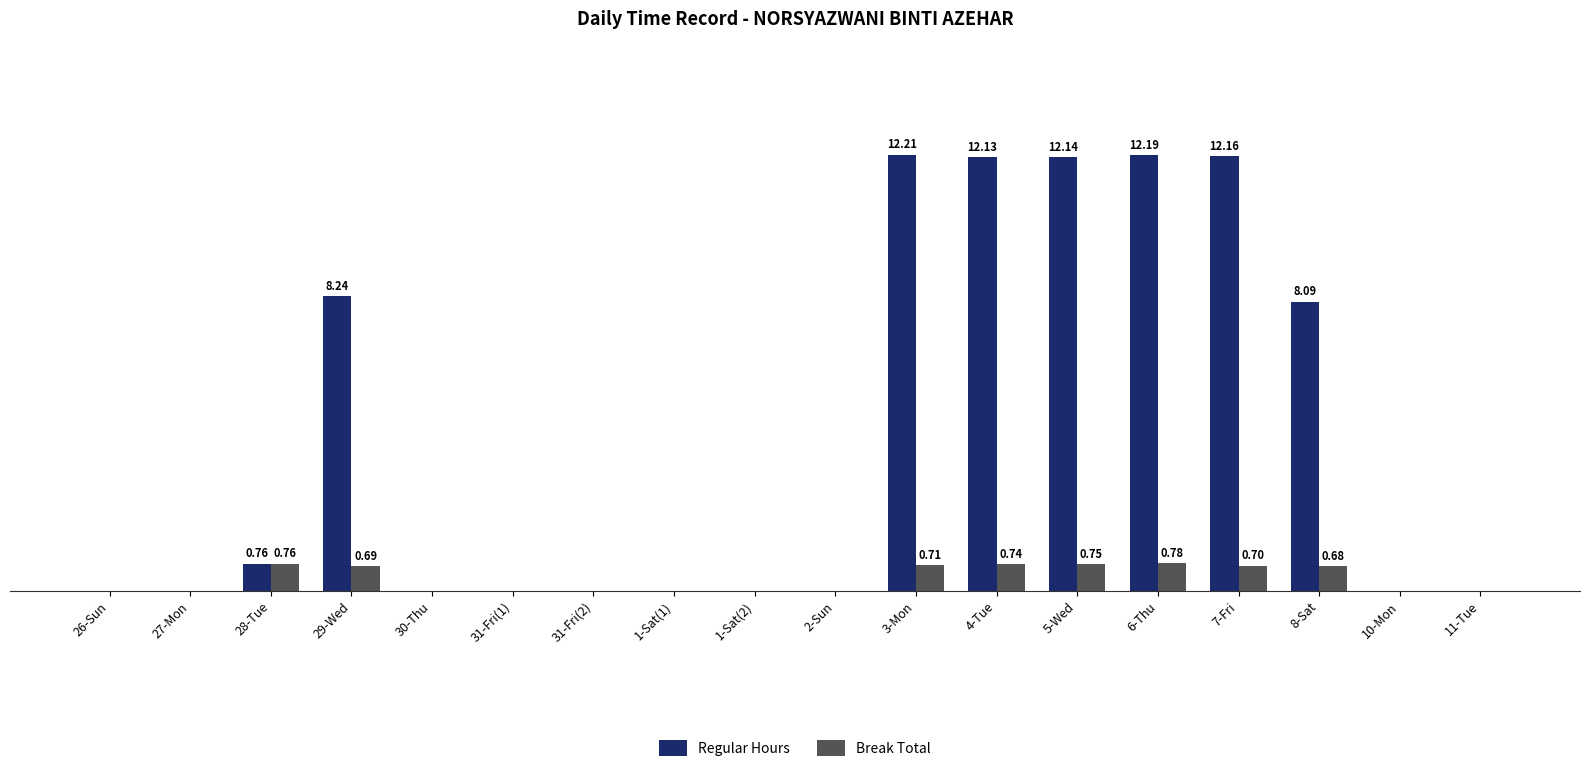

Reading left to right, extract all data points from this chart.

Regular Hours: 0.0	0.0	0.8	8.2	0.0	0.0	0.0	0.0	0.0	0.0	12.2	12.1	12.1	12.2	12.2	8.1	0.0	0.0
Break Total: 0.0	0.0	0.8	0.7	0.0	0.0	0.0	0.0	0.0	0.0	0.7	0.7	0.8	0.8	0.7	0.7	0.0	0.0